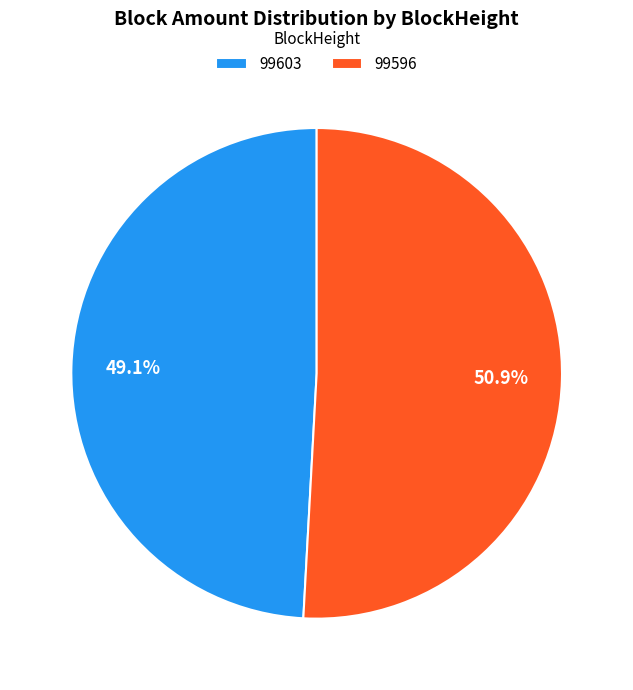

How many segments does this pie chart have?

2